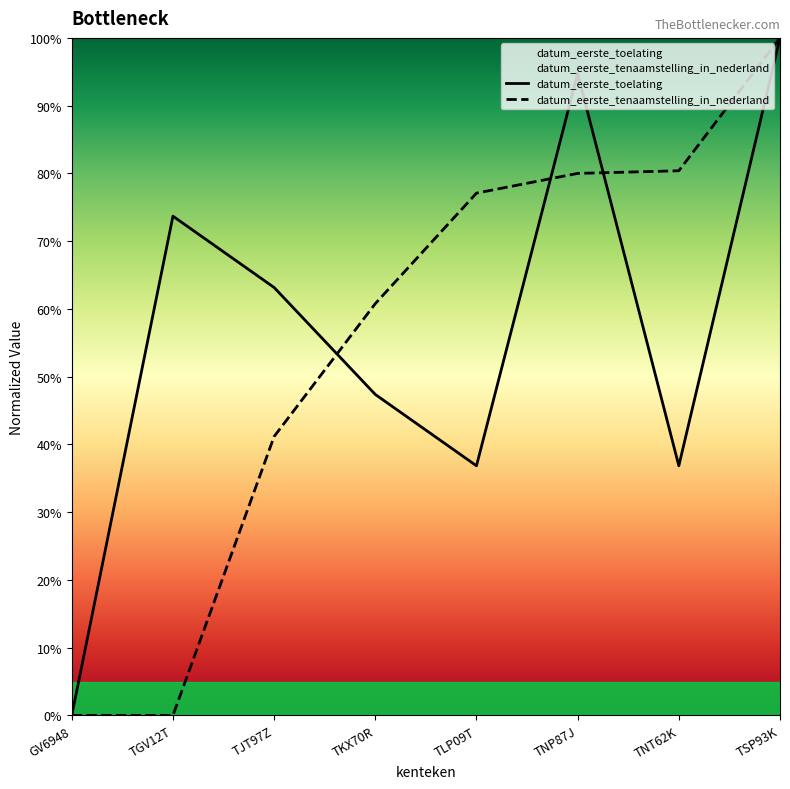

Which series has the largest range (max minus min)?

datum_eerste_toelating